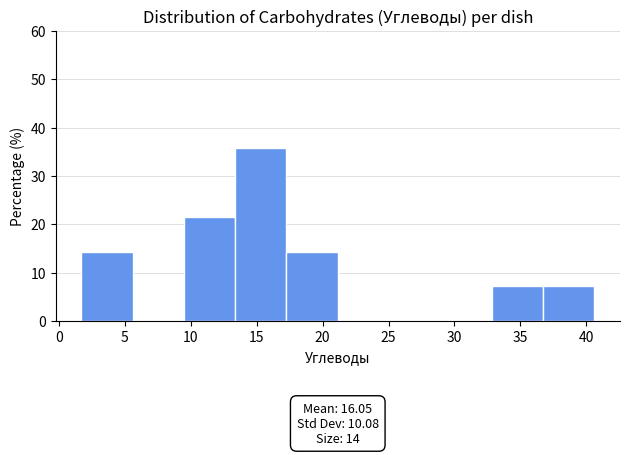

Over which range of the x-axis is the bar tallest?

13.5 to 17.5